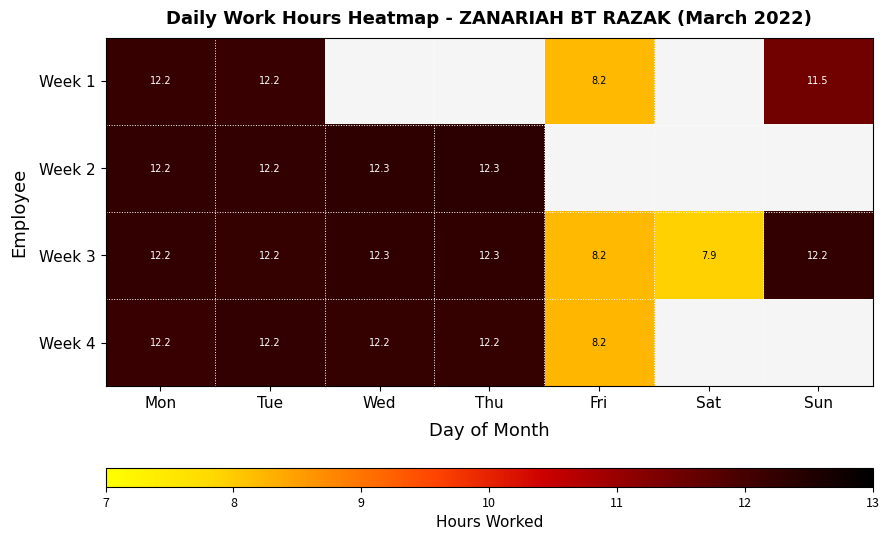

The Week 3 series shows 16.7 at Sun. True or false?

False